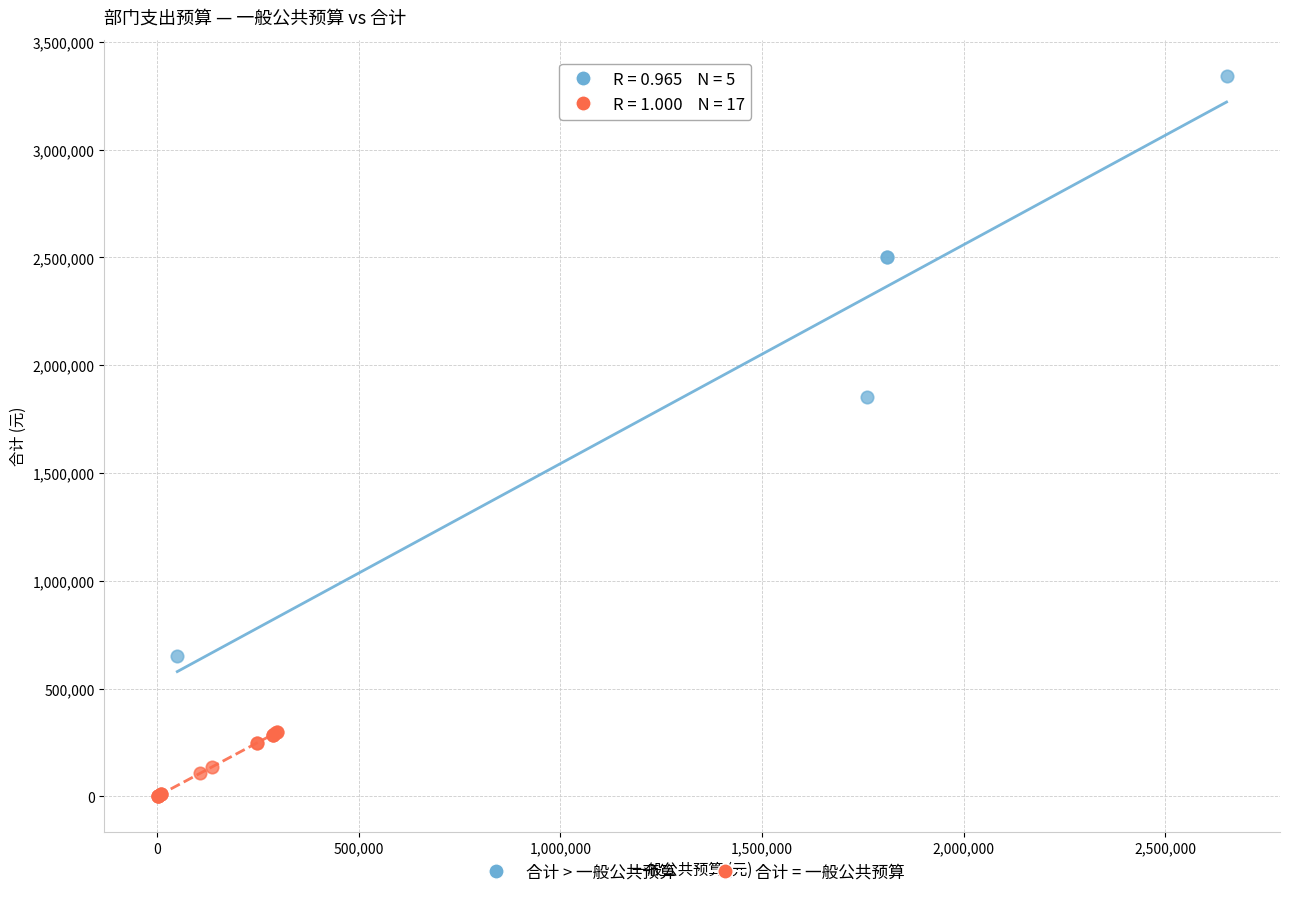

Which series has the largest Y range (max minus min)?

合计 > 一般公共预算